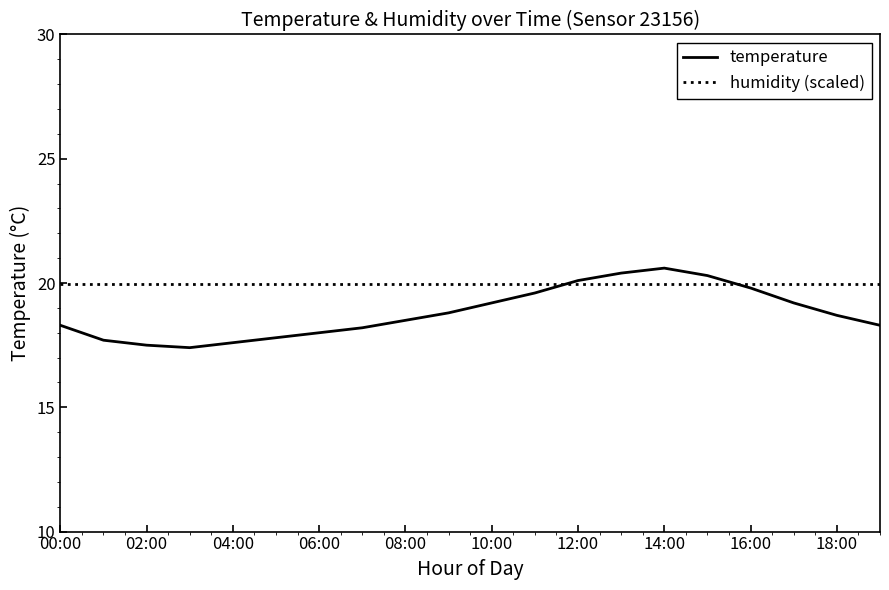

Reading left to right, transcribe all the data shown in this chart.

temperature: 18.3	17.7	17.5	17.4	17.6	17.8	18.0	18.2	18.5	18.8	19.2	19.6	20.1	20.4	20.6	20.3	19.8	19.2	18.7	18.3
humidity (scaled): 20.0	20.0	20.0	20.0	20.0	20.0	20.0	20.0	20.0	20.0	20.0	20.0	20.0	20.0	20.0	20.0	20.0	20.0	20.0	20.0